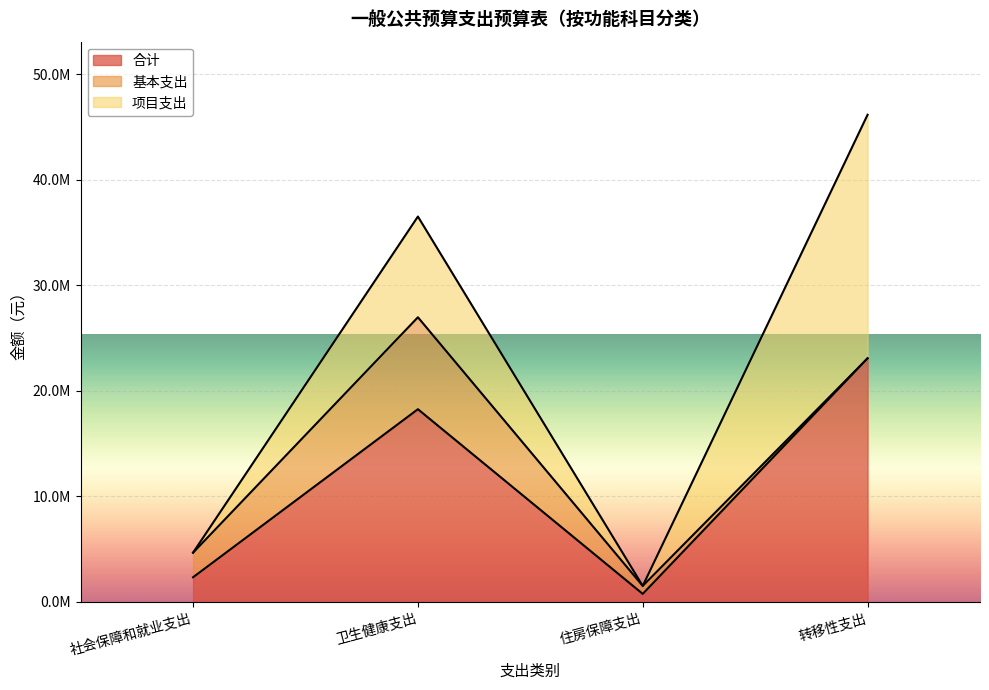

True or false: 基本支出 has a value of 0.0 at 转移性支出.

True